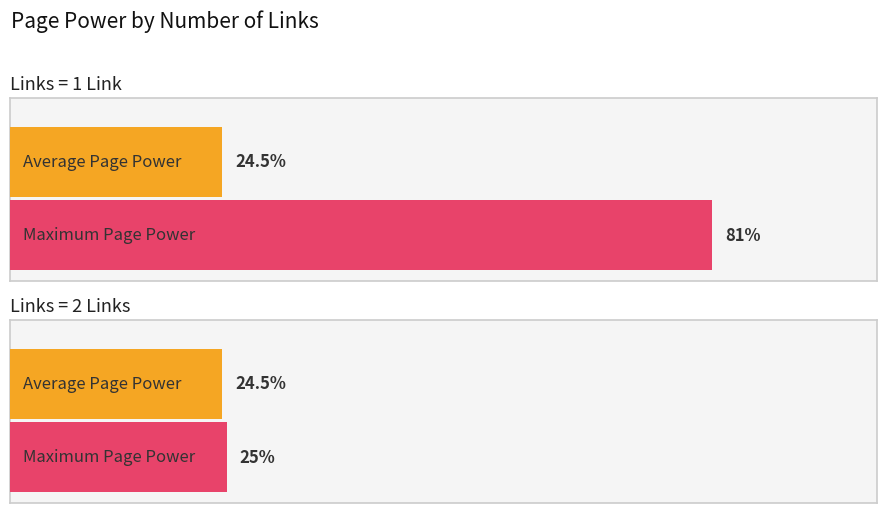

Are the bars grouped side by side (vs. stacked)?

Yes